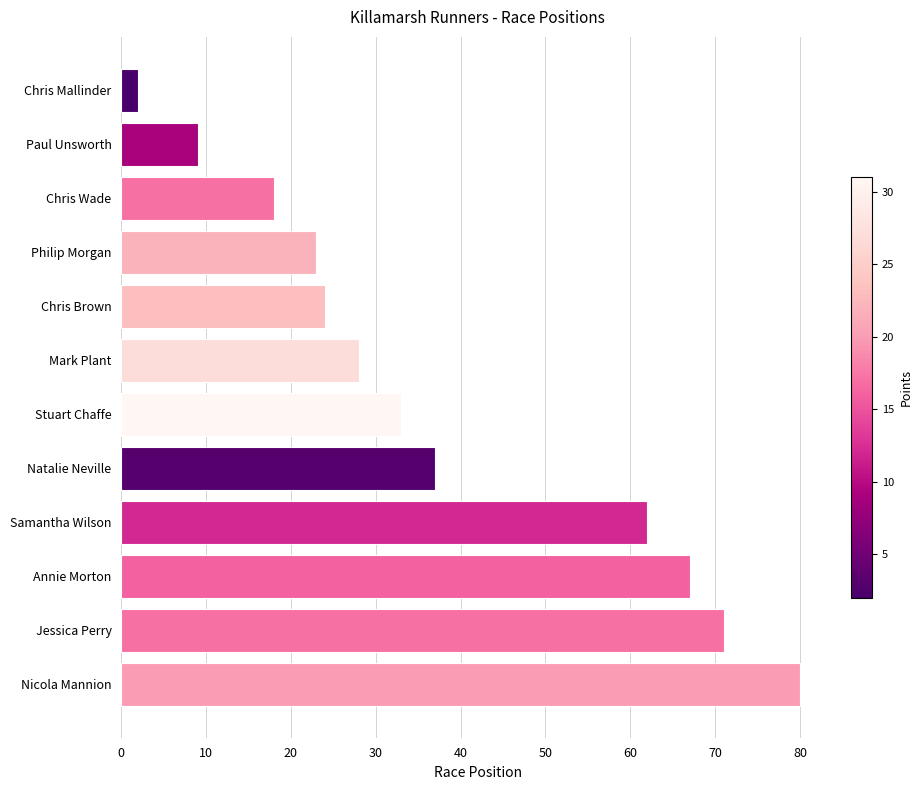

Reading top to bottom, transcribe all the data shown in this chart.

Chris Mallinder=2	Paul Unsworth=9	Chris Wade=18	Philip Morgan=23	Chris Brown=24	Mark Plant=28	Stuart Chaffe=33	Natalie Neville=37	Samantha Wilson=62	Annie Morton=67	Jessica Perry=71	Nicola Mannion=80